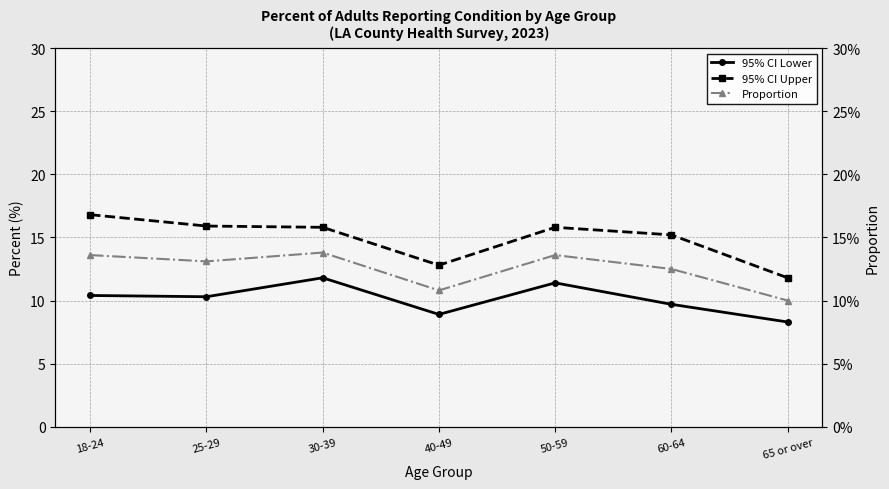

Read the Proportion value at 18-24.

0.1